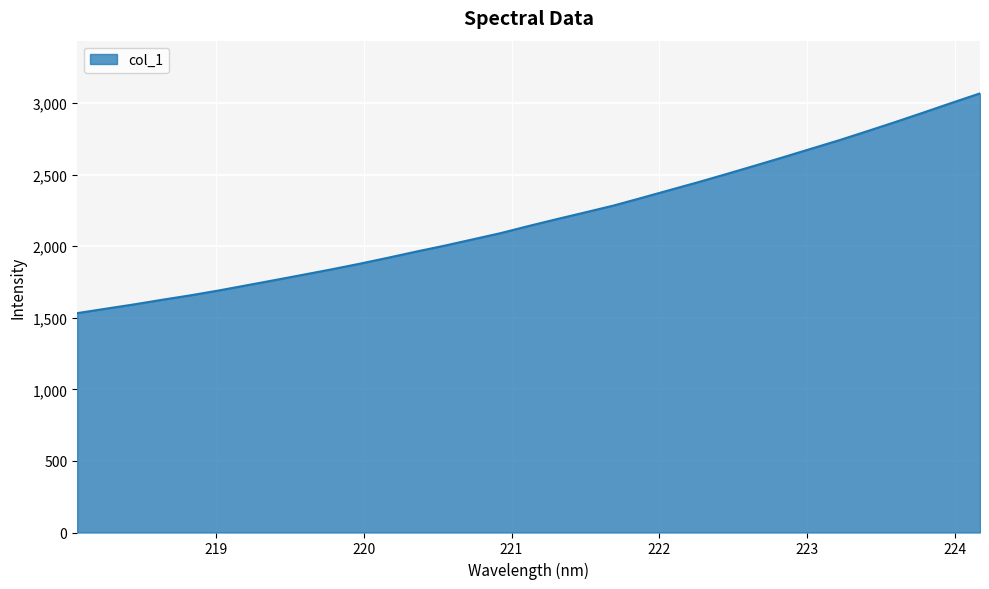

What is the greatest value displayed?

3068.5